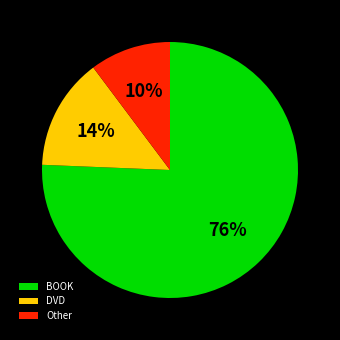

To the nearest percent, what is the average slice percentage?

33%